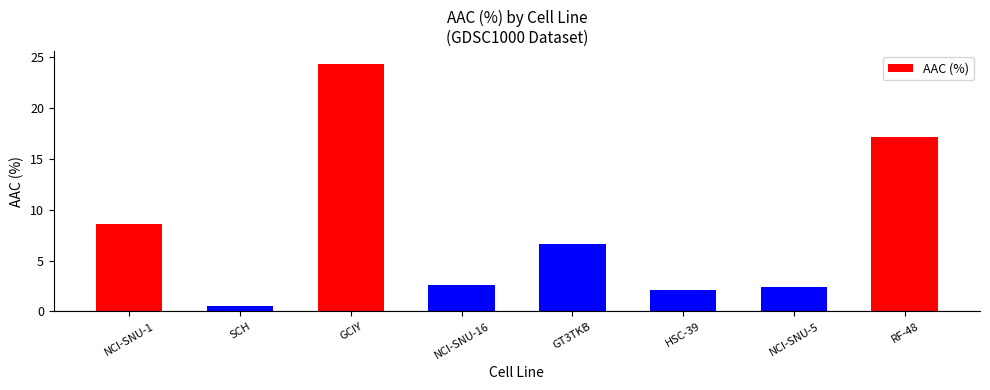

What is the change in value from NCI-SNU-1 to RF-48?

+8.5